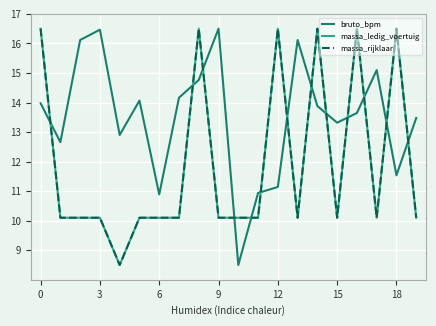

What is the highest value of the massa_ledig_voertuig series?

16.5